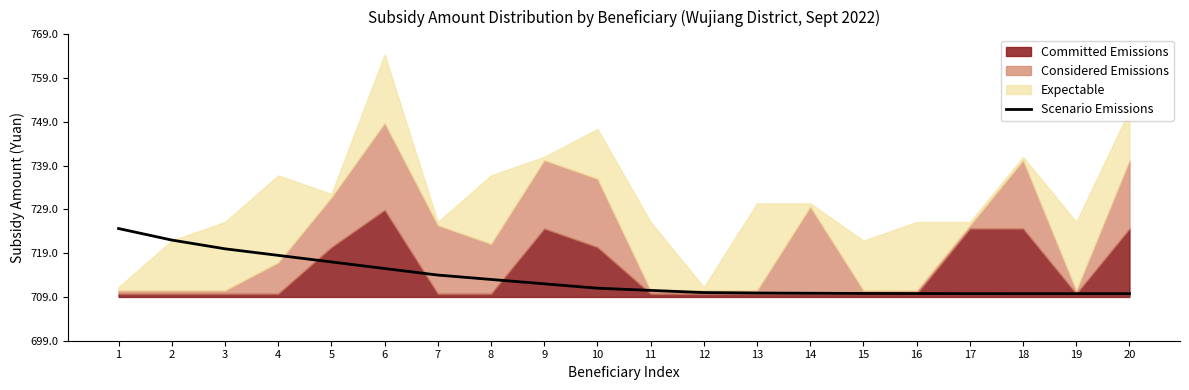

Where is the data nearest to the value 8?

5